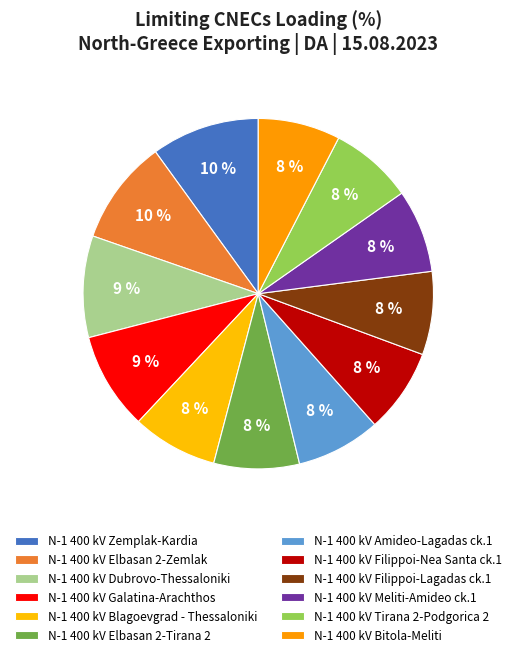

To the nearest percent, what is the average slice percentage?

8%